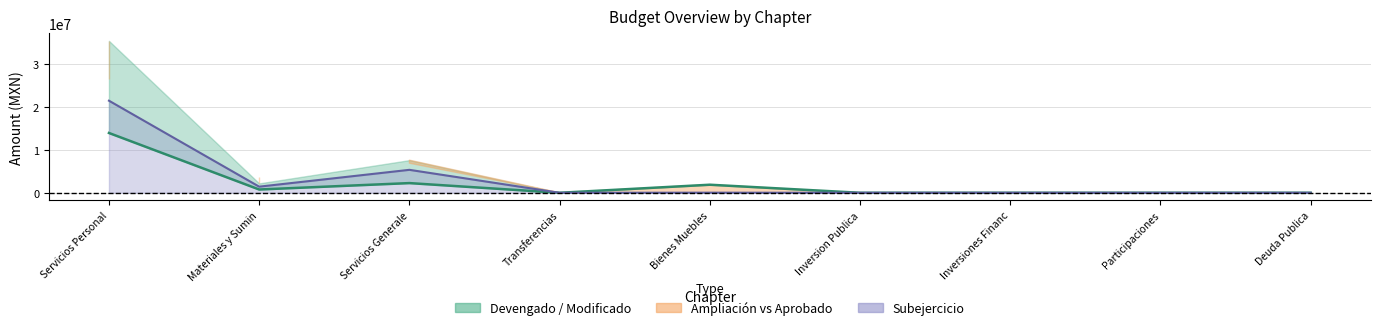

Rank the categories by value from lowest to highest.

Transferencias, Inversion Publica, Inversiones Financ, Participaciones, Deuda Publica, Materiales y Sumin, Bienes Muebles, Servicios Generale, Servicios Personal